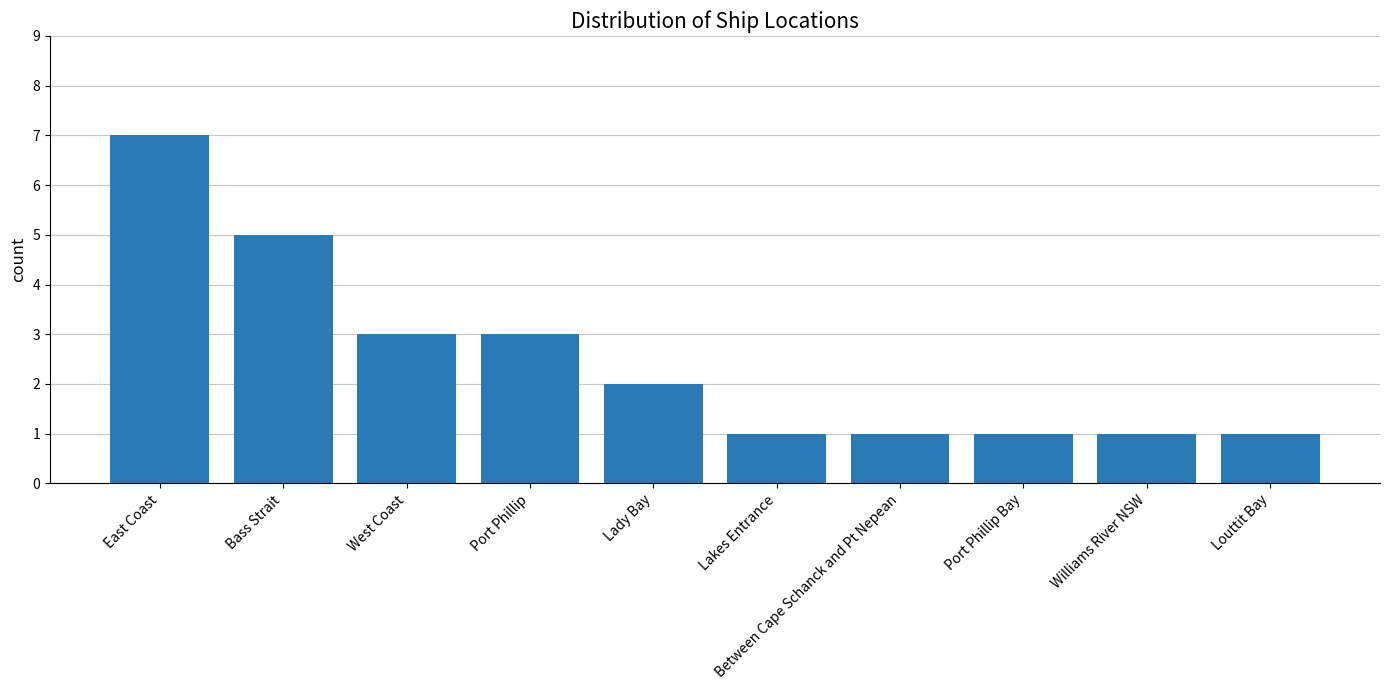

Are the bars grouped side by side (vs. stacked)?

No